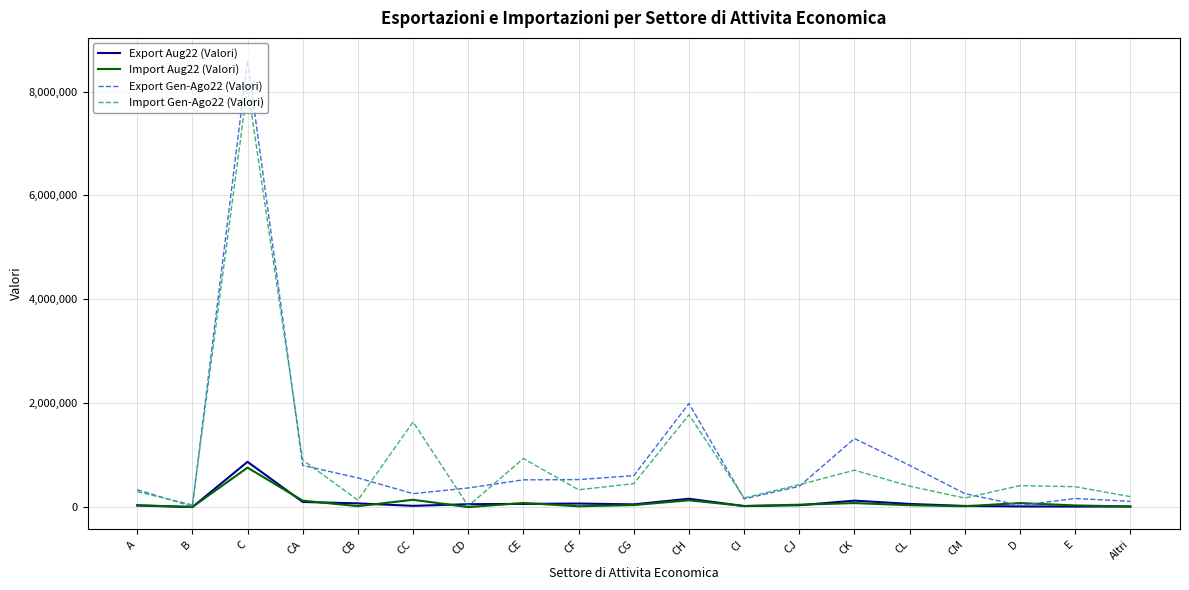

Which series has the widest spread of values?

Export Gen-Ago22 (Valori)